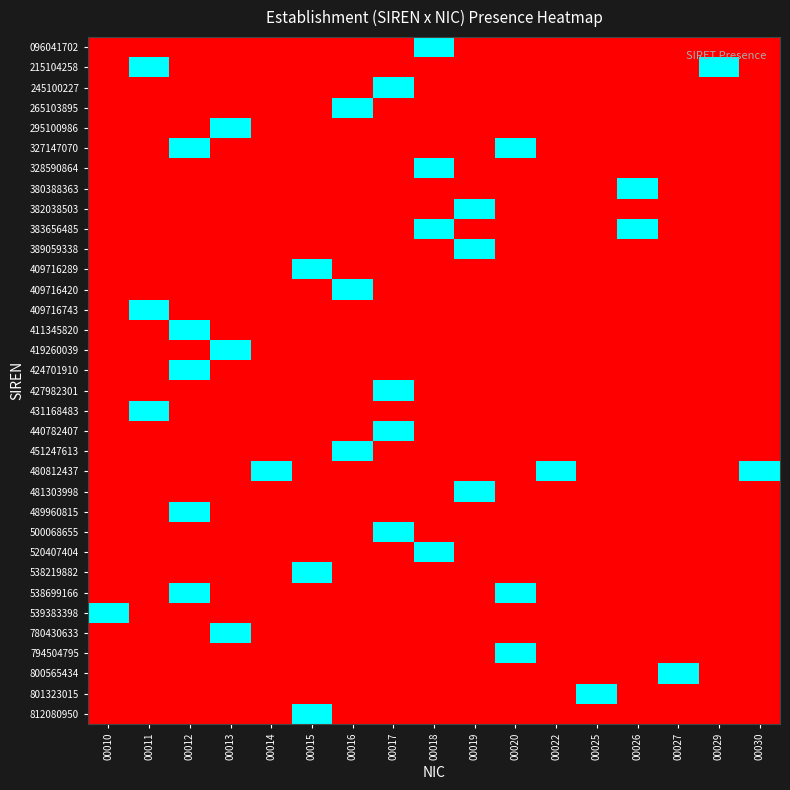

Count the number of data series in this chart.

34